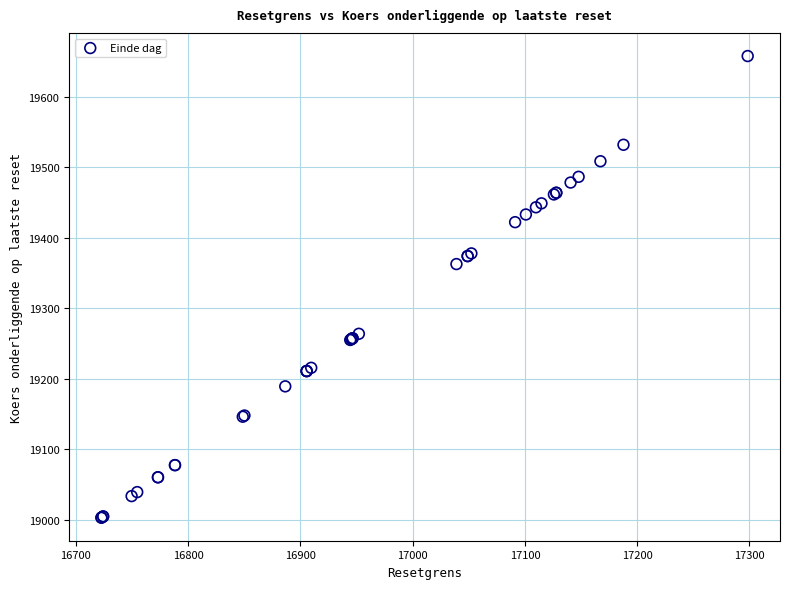

What Y value in the scatter plot is closest to 19330?

19362.5